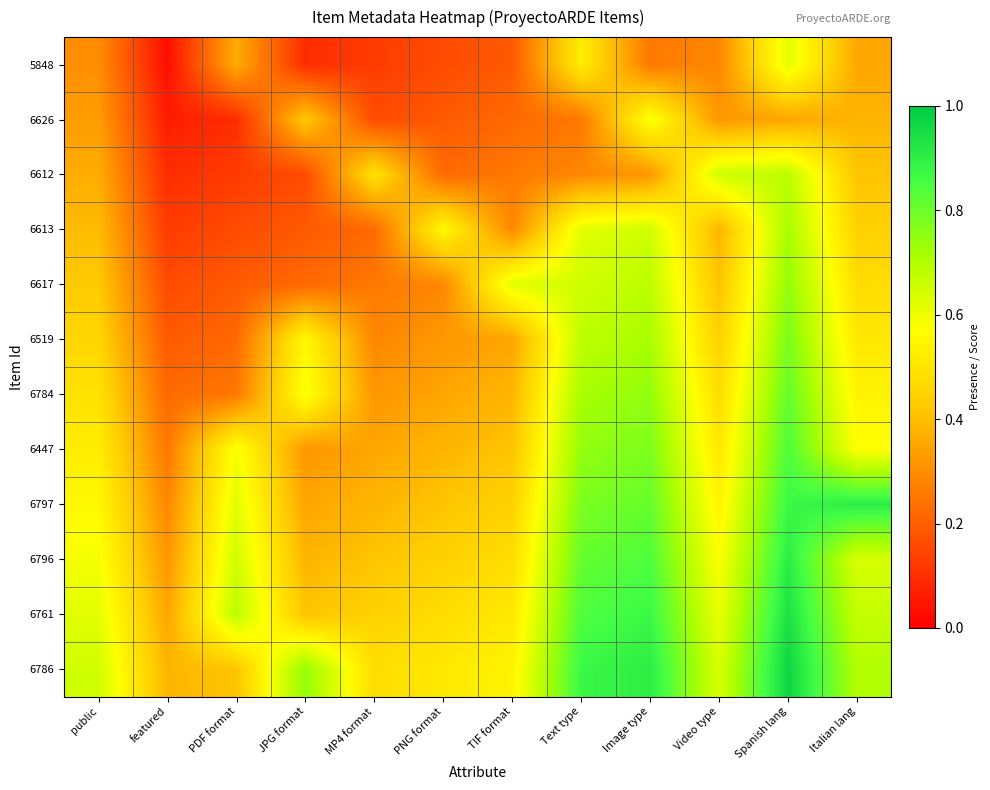

Reading left to right, what are all the values shown in this chart?

5848: public=0.3	featured=0.0	PDF format=0.4	JPG format=0.1	MP4 format=0.1	PNG format=0.2	TIF format=0.2	Text type=0.5	Image type=0.3	Video type=0.3	Spanish lang=0.6	Italian lang=0.3
6626: public=0.3	featured=0.1	PDF format=0.1	JPG format=0.4	MP4 format=0.2	PNG format=0.2	TIF format=0.2	Text type=0.3	Image type=0.6	Video type=0.3	Spanish lang=0.3	Italian lang=0.4
6612: public=0.4	featured=0.1	PDF format=0.1	JPG format=0.2	MP4 format=0.5	PNG format=0.2	TIF format=0.3	Text type=0.3	Image type=0.3	Video type=0.6	Spanish lang=0.7	Italian lang=0.4
6613: public=0.4	featured=0.1	PDF format=0.2	JPG format=0.2	MP4 format=0.2	PNG format=0.6	TIF format=0.3	Text type=0.6	Image type=0.6	Video type=0.4	Spanish lang=0.7	Italian lang=0.4
6617: public=0.4	featured=0.2	PDF format=0.2	JPG format=0.2	MP4 format=0.3	PNG format=0.3	TIF format=0.6	Text type=0.6	Image type=0.7	Video type=0.4	Spanish lang=0.7	Italian lang=0.5
6519: public=0.5	featured=0.2	PDF format=0.2	JPG format=0.6	MP4 format=0.3	PNG format=0.3	TIF format=0.3	Text type=0.7	Image type=0.7	Video type=0.4	Spanish lang=0.8	Italian lang=0.5
6784: public=0.5	featured=0.2	PDF format=0.3	JPG format=0.6	MP4 format=0.3	PNG format=0.3	TIF format=0.4	Text type=0.7	Image type=0.7	Video type=0.5	Spanish lang=0.8	Italian lang=0.5
6447: public=0.5	featured=0.3	PDF format=0.6	JPG format=0.3	MP4 format=0.3	PNG format=0.4	TIF format=0.4	Text type=0.7	Image type=0.8	Video type=0.5	Spanish lang=0.8	Italian lang=0.6
6797: public=0.6	featured=0.3	PDF format=0.6	JPG format=0.3	MP4 format=0.4	PNG format=0.4	TIF format=0.4	Text type=0.8	Image type=0.8	Video type=0.5	Spanish lang=0.9	Italian lang=0.9
6796: public=0.6	featured=0.3	PDF format=0.6	JPG format=0.4	MP4 format=0.4	PNG format=0.4	TIF format=0.5	Text type=0.8	Image type=0.8	Video type=0.6	Spanish lang=0.9	Italian lang=0.6
6761: public=0.6	featured=0.3	PDF format=0.7	JPG format=0.4	MP4 format=0.4	PNG format=0.5	TIF format=0.5	Text type=0.8	Image type=0.9	Video type=0.6	Spanish lang=0.9	Italian lang=0.7
6786: public=0.6	featured=0.4	PDF format=0.4	JPG format=0.7	MP4 format=0.5	PNG format=0.5	TIF format=0.5	Text type=0.9	Image type=0.9	Video type=0.6	Spanish lang=1.0	Italian lang=0.7